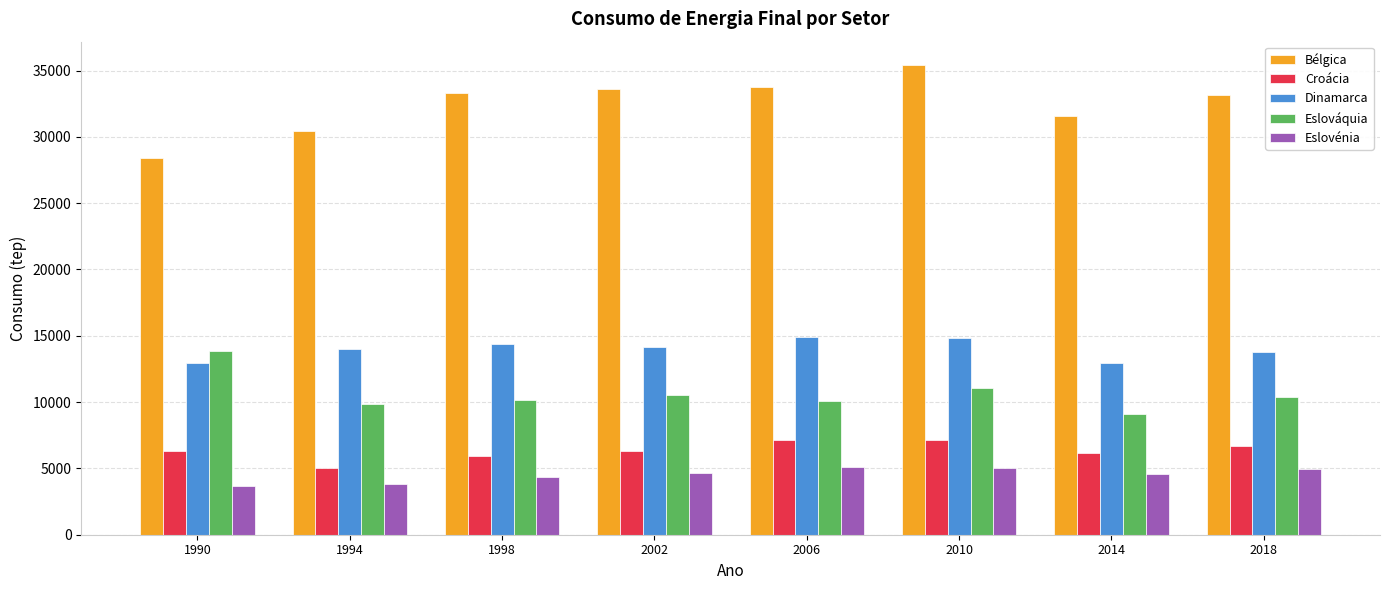

List the series in order of their peak value, highest first.

Bélgica, Dinamarca, Eslováquia, Croácia, Eslovénia